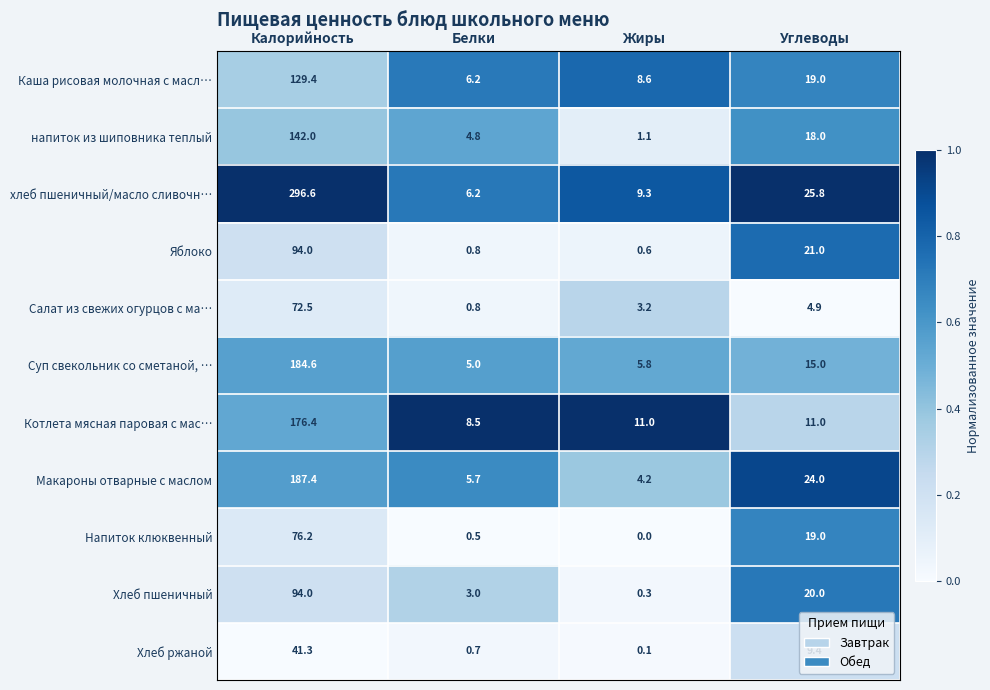

Count the number of categories in the chart.

4